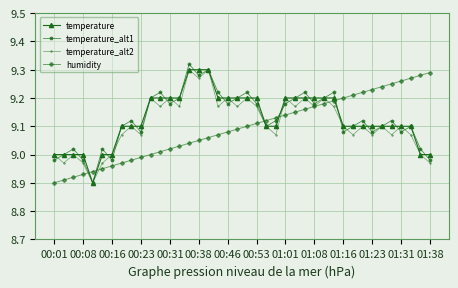

Does the chart have visible grid lines?

Yes